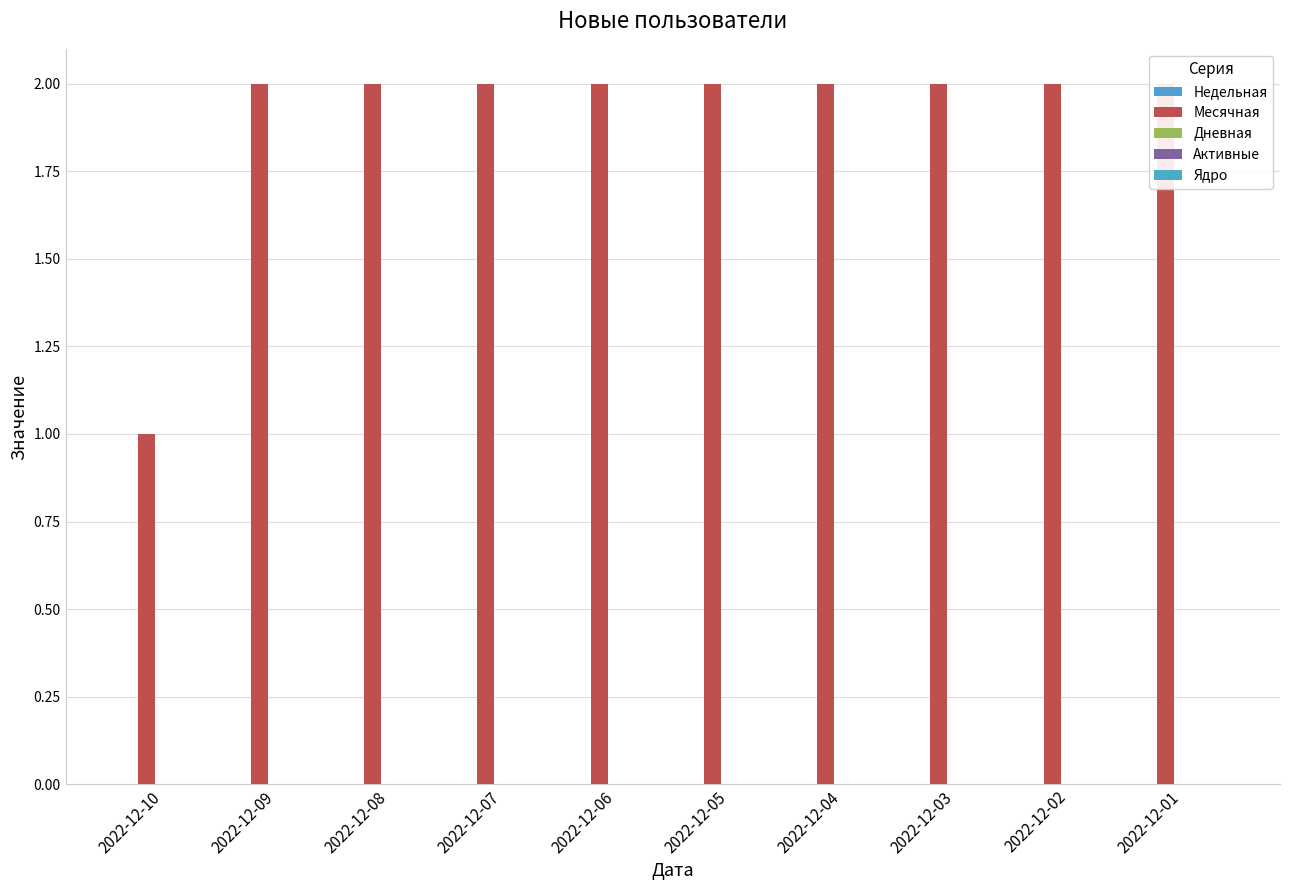

How many bars are there in each group?

5